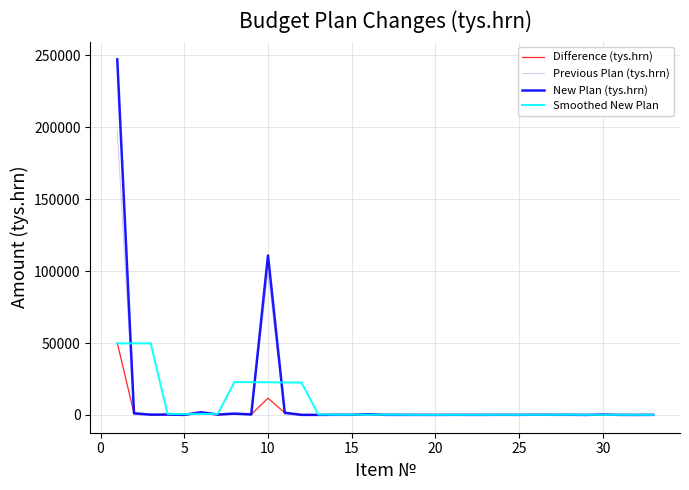

What is the maximum value for Previous Plan (tys.hrn)?

197125.0